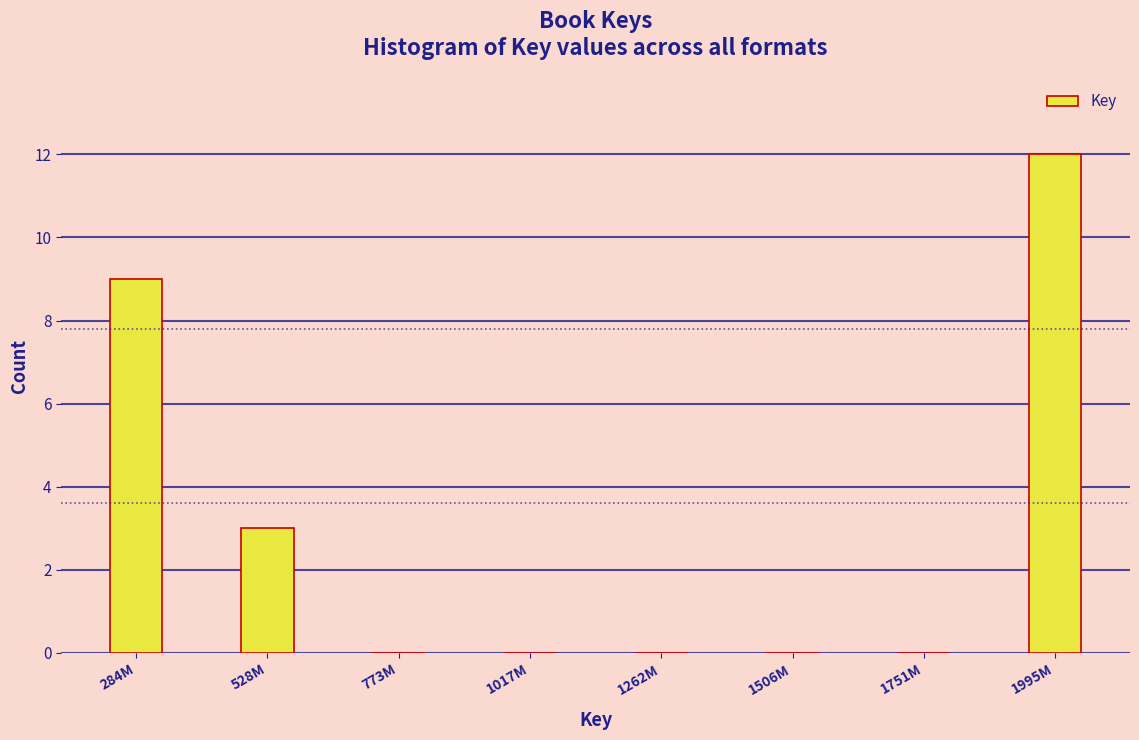

Reading left to right, what are all the values shown in this chart?

284M=9	528M=3	773M=0	1017M=0	1262M=0	1506M=0	1751M=0	1995M=12